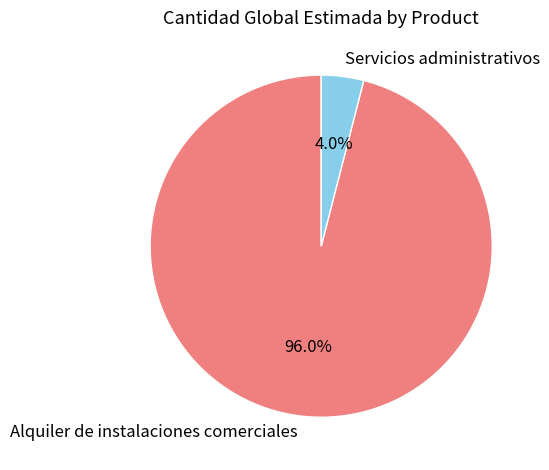

To the nearest percent, what percentage of the pie is Alquiler de instalaciones comerciales?

96%